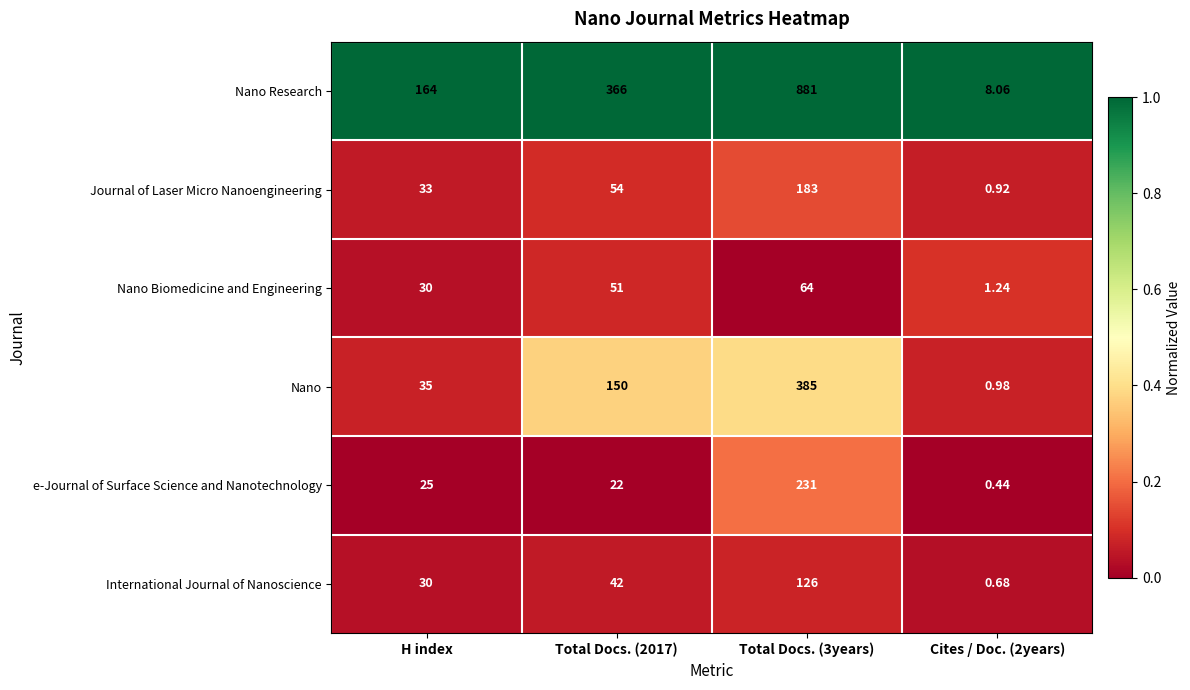

Which series changed the most between Total Docs. (2017) and Cites / Doc. (2years)?

Nano Research